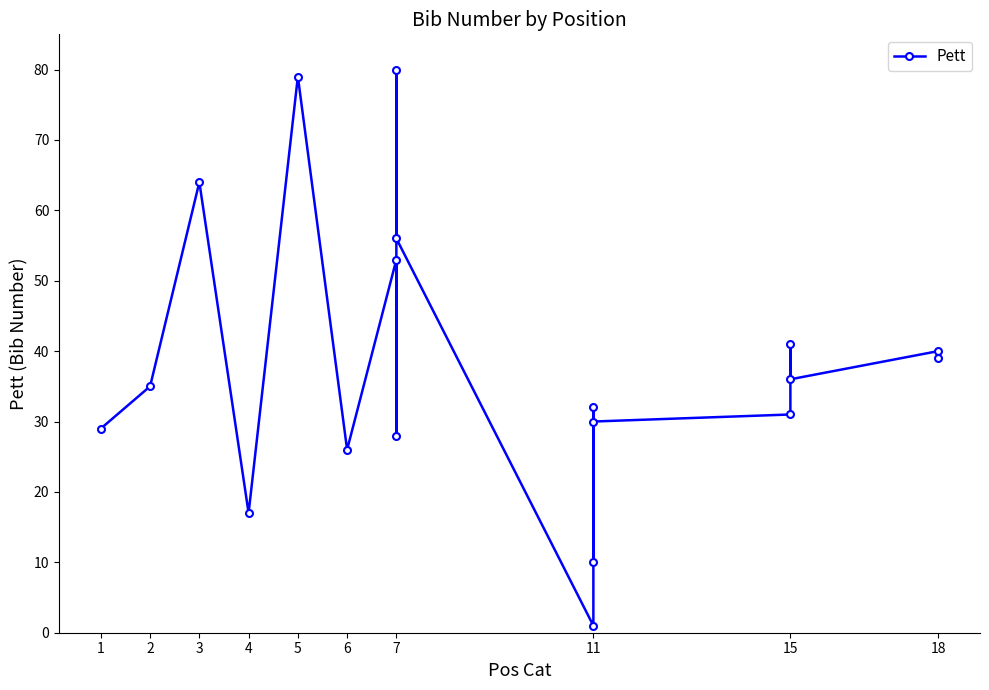

At which label does the data first exceed 35?

3